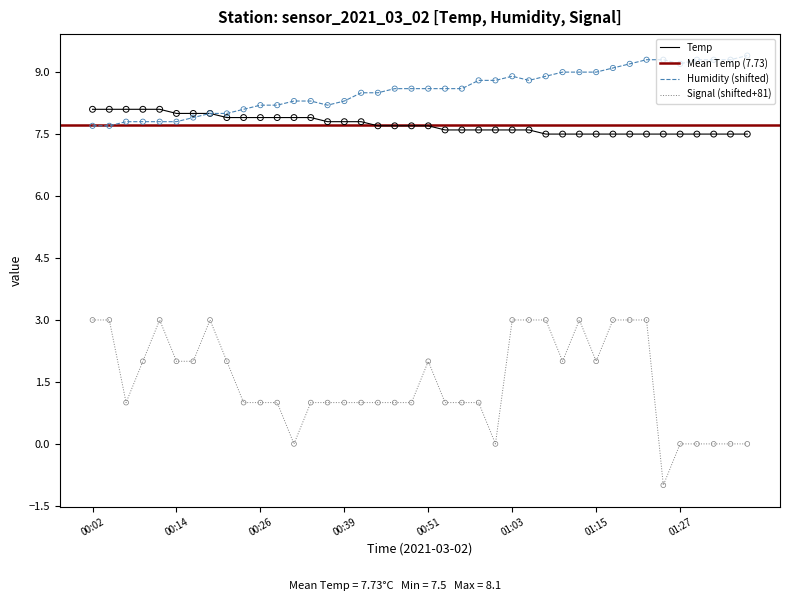

Which series has the largest total across all categories?

Humidity